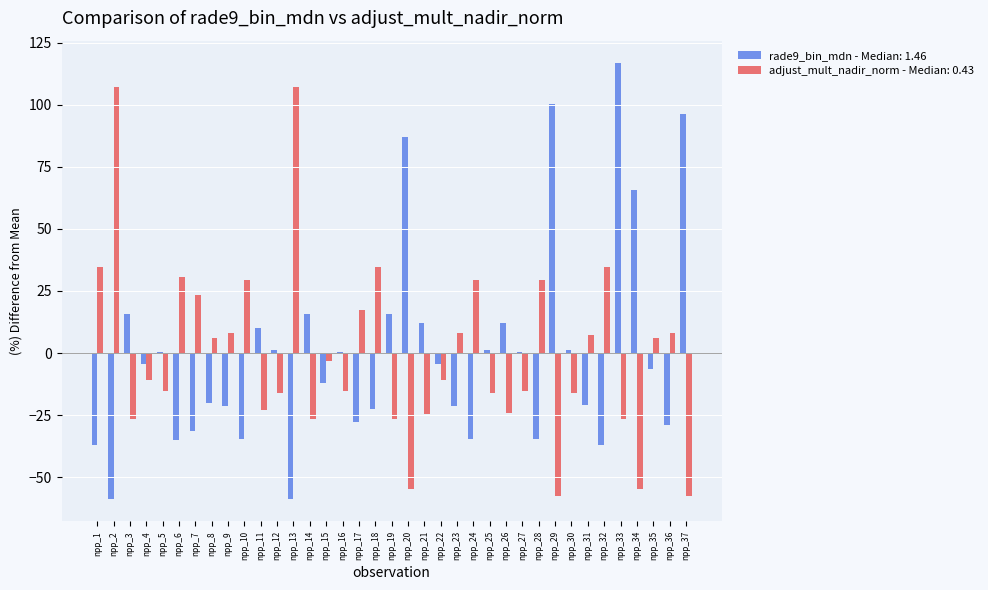

Between npp_22 and npp_29, which series saw the biggest shift?

rade9_bin_mdn - Median: 1.46